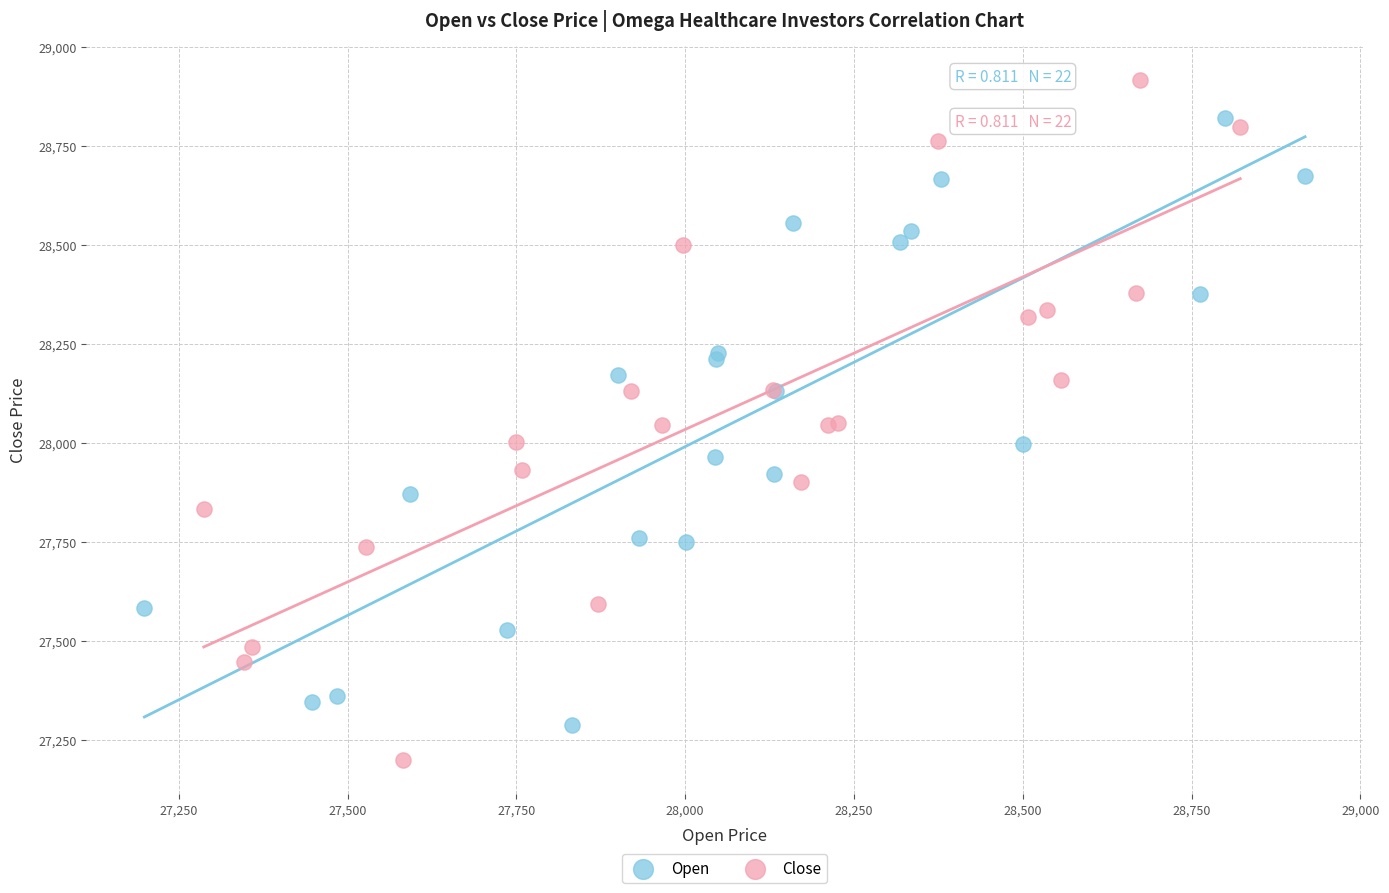

Which series contains the lowest Y value?

Close